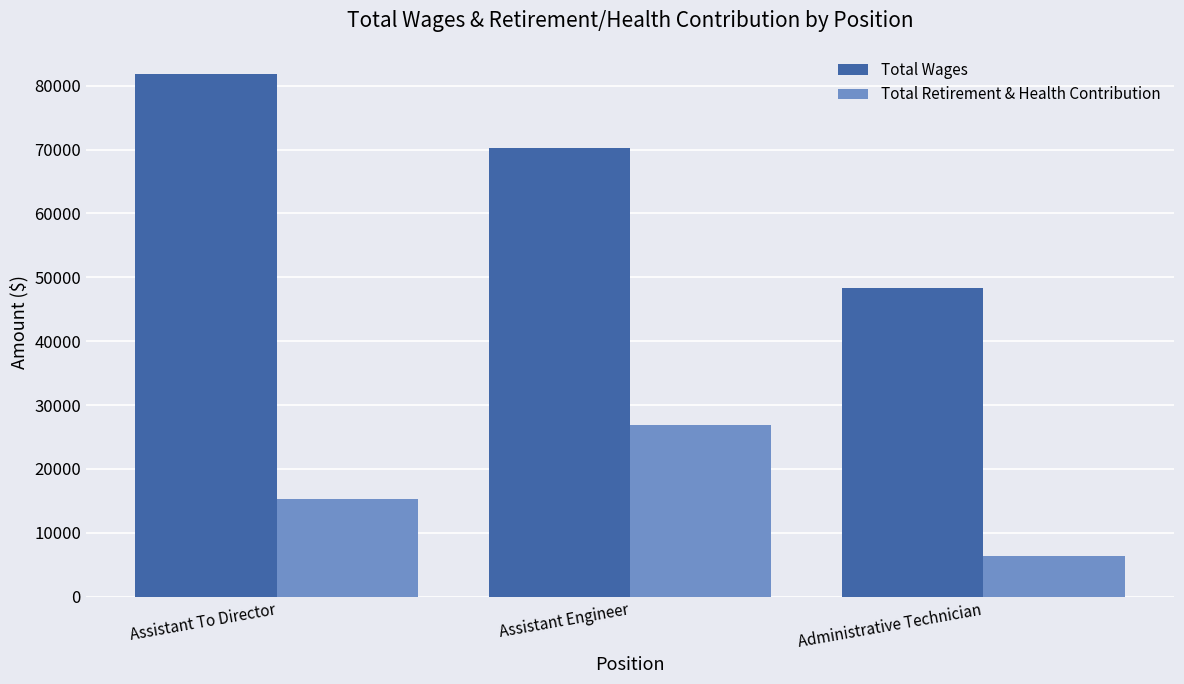

Read the Total Wages value at Assistant Engineer.

70208